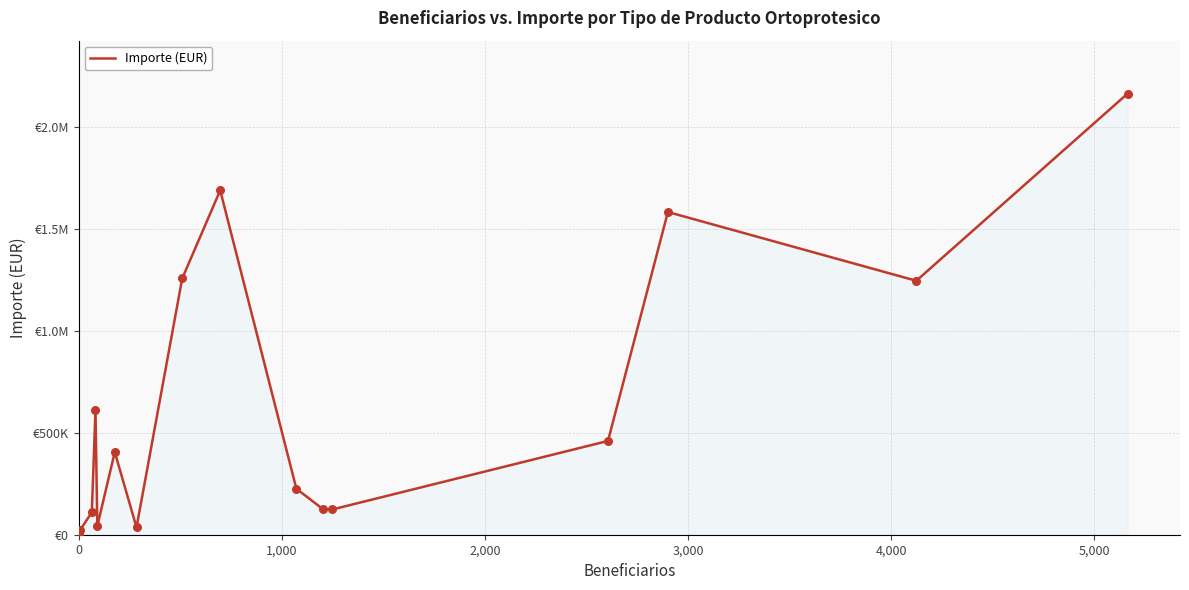

Does the chart have visible grid lines?

Yes